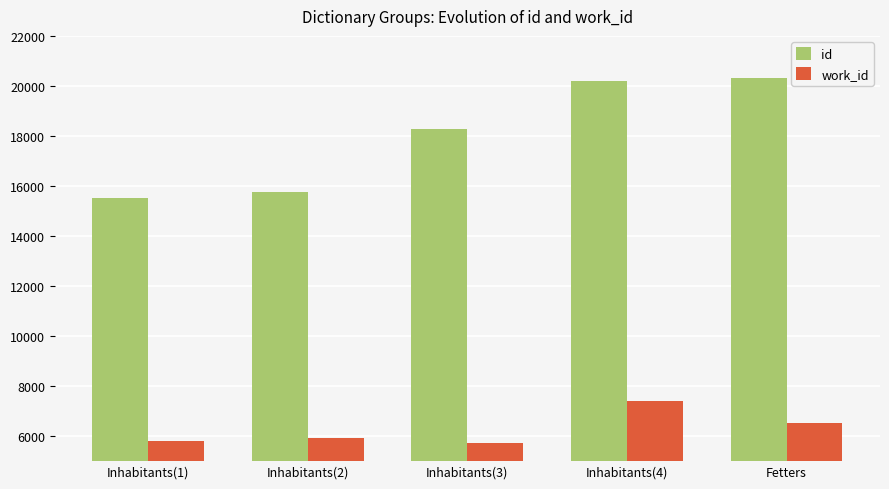

Count the number of categories in the chart.

5